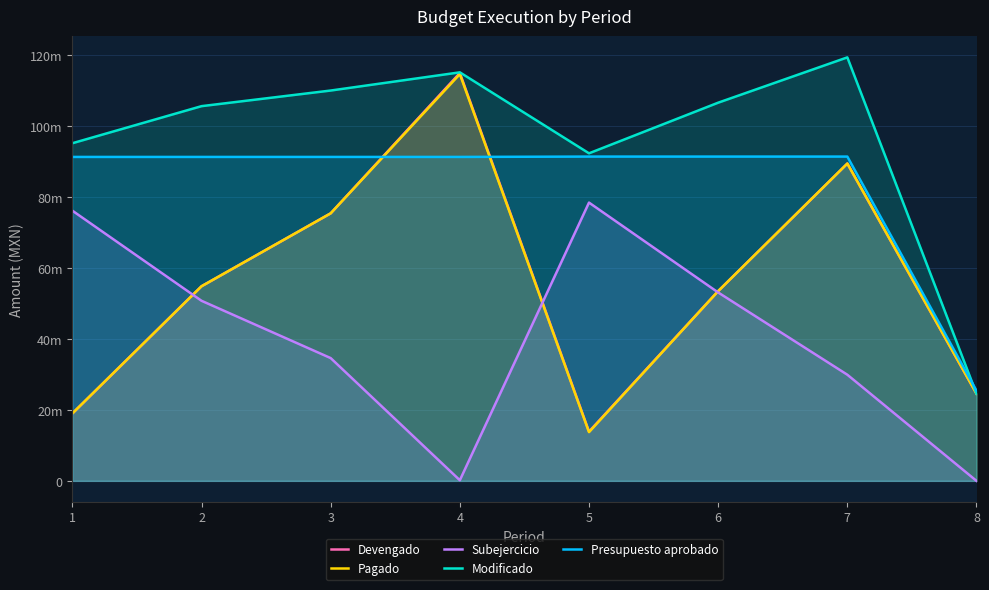

Where does the Presupuesto aprobado series first go above 91355491?

5